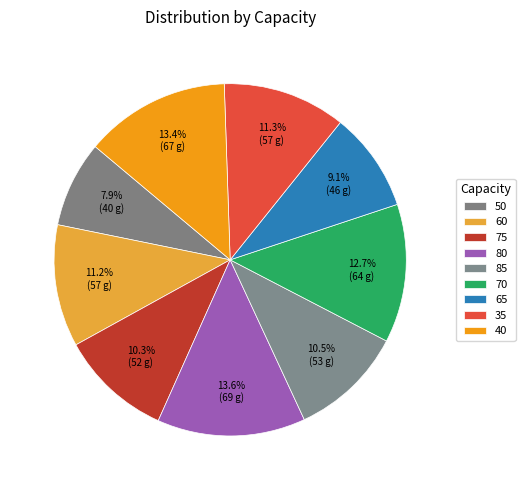

Rank the categories by value from highest to lowest.

80, 40, 70, 35, 60, 85, 75, 65, 50